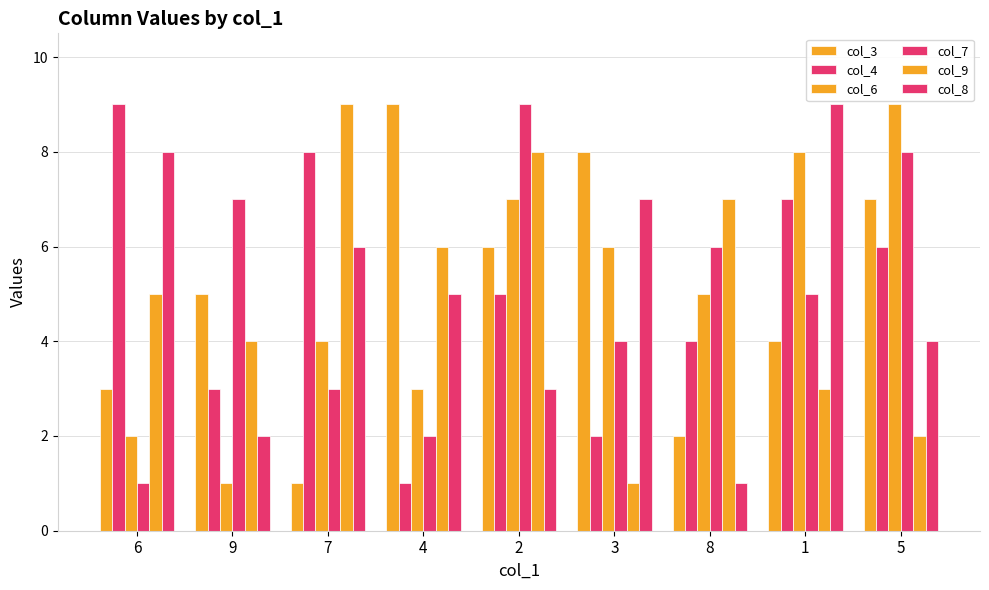

Reading left to right, what are all the values shown in this chart?

col_3: 3	5	1	9	6	8	2	4	7
col_4: 9	3	8	1	5	2	4	7	6
col_6: 2	1	4	3	7	6	5	8	9
col_7: 1	7	3	2	9	4	6	5	8
col_9: 5	4	9	6	8	1	7	3	2
col_8: 8	2	6	5	3	7	1	9	4